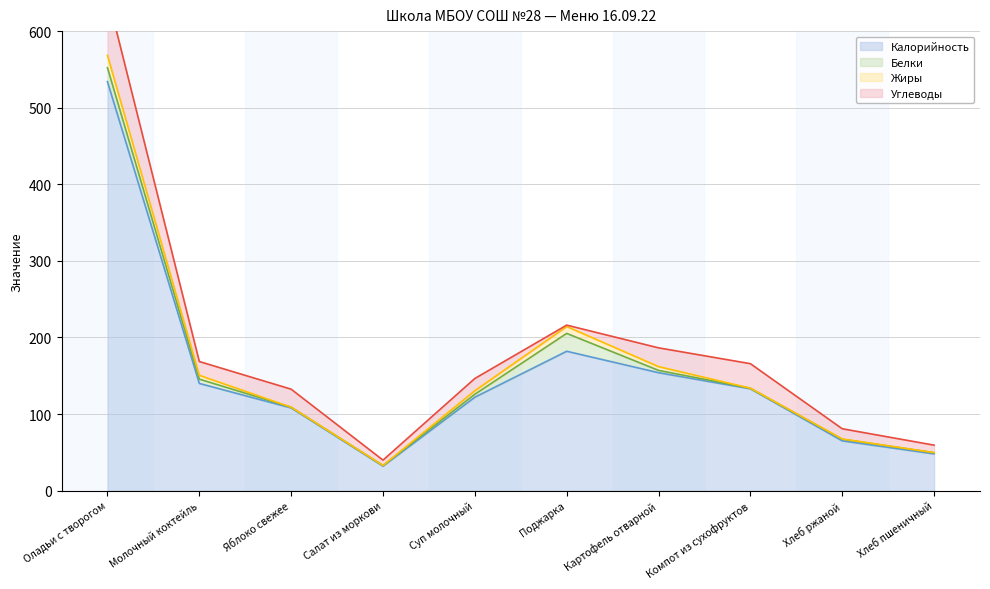

At which category does the chart reach its peak across all series?

Оладьи с творогом